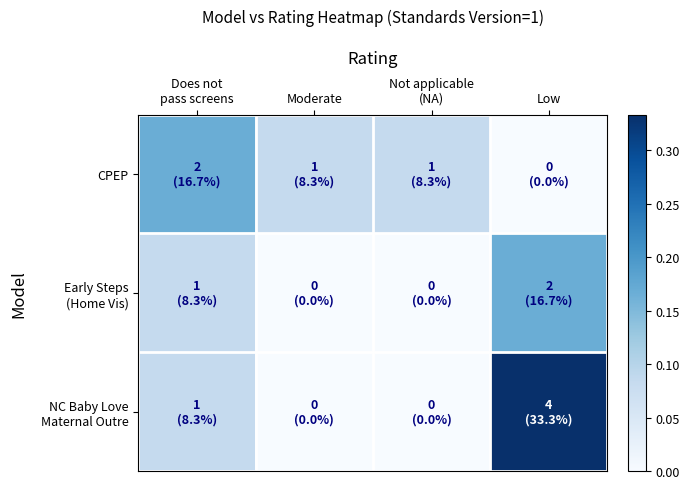

At which category is the sum across all series the highest?

Low